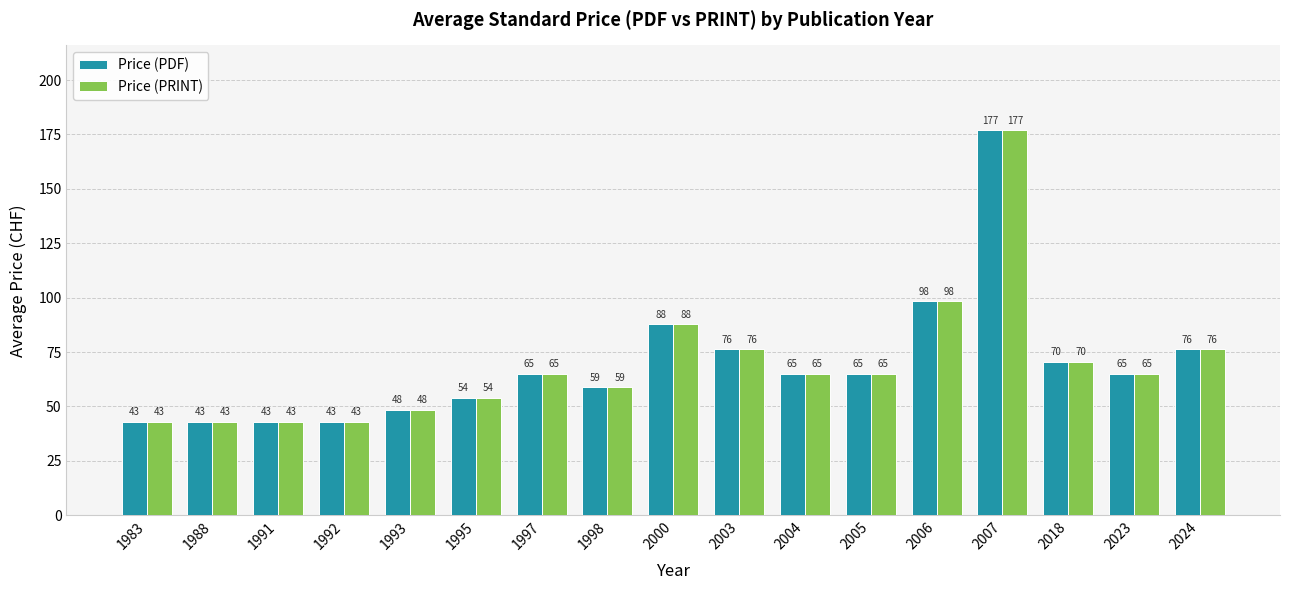

At how many categories does at least one series exceed 69?

6